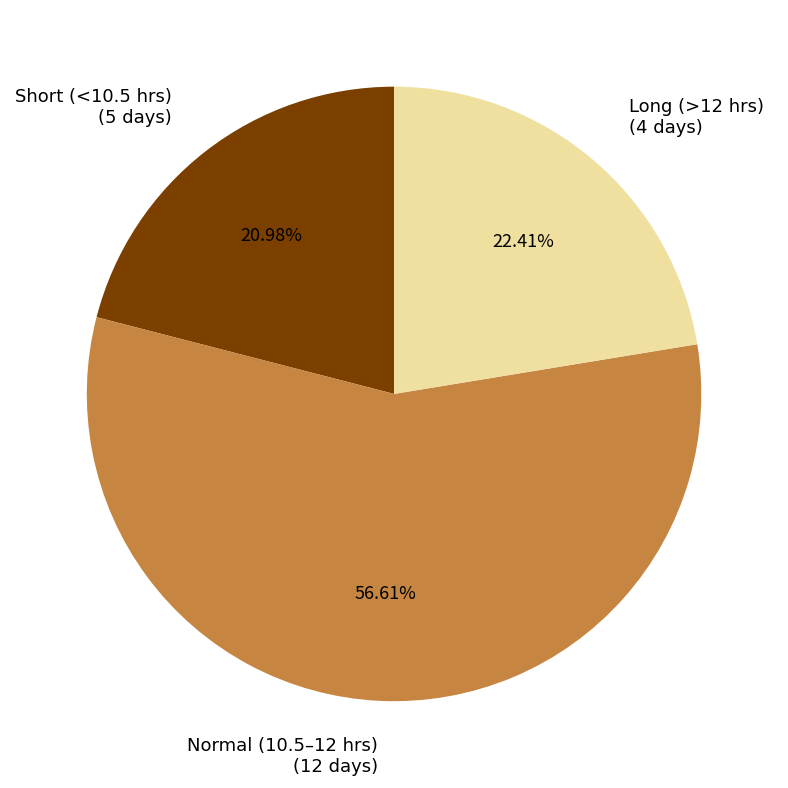

Approximately how many times larger is the value at Short (<10.5 hrs) (5 days) compared to Normal (10.5–12 hrs) (12 days)?

0.4